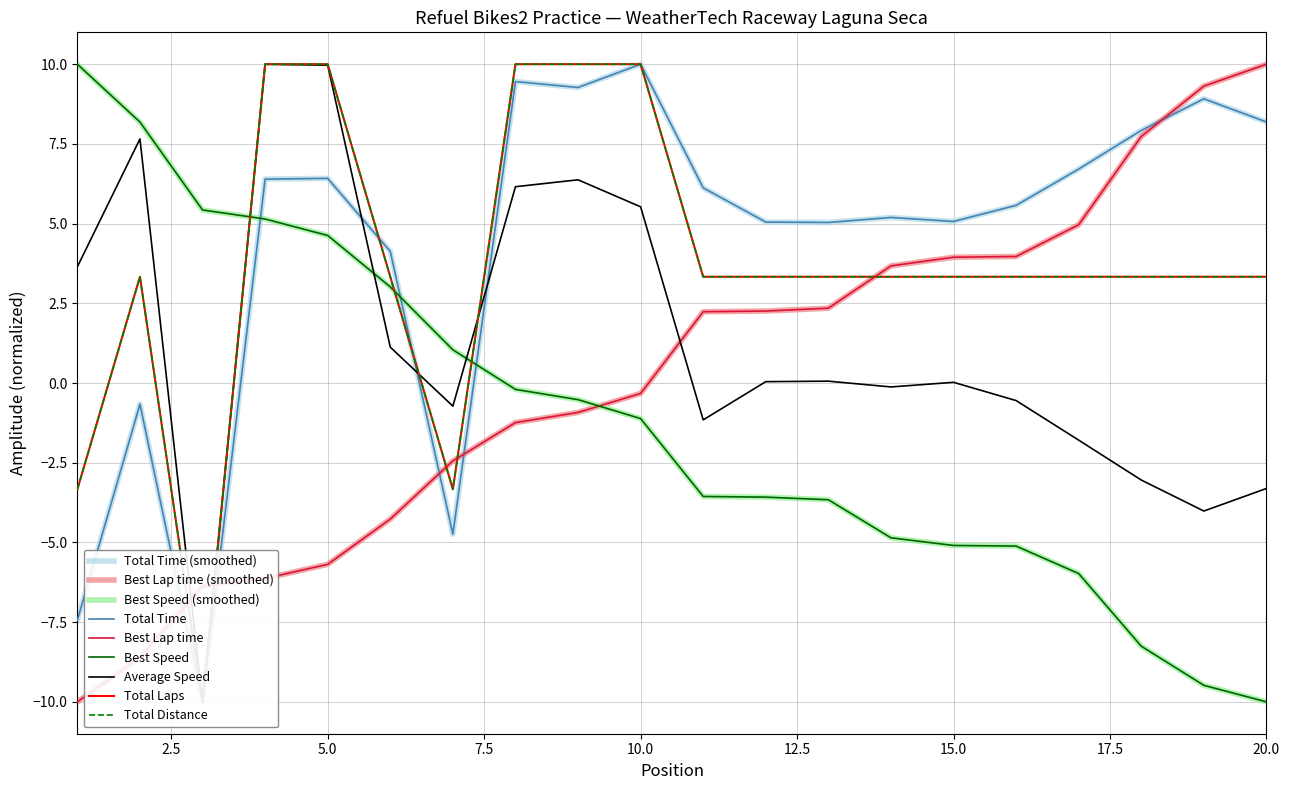

Is it true that Total Distance equals 1.3 at 17?

False